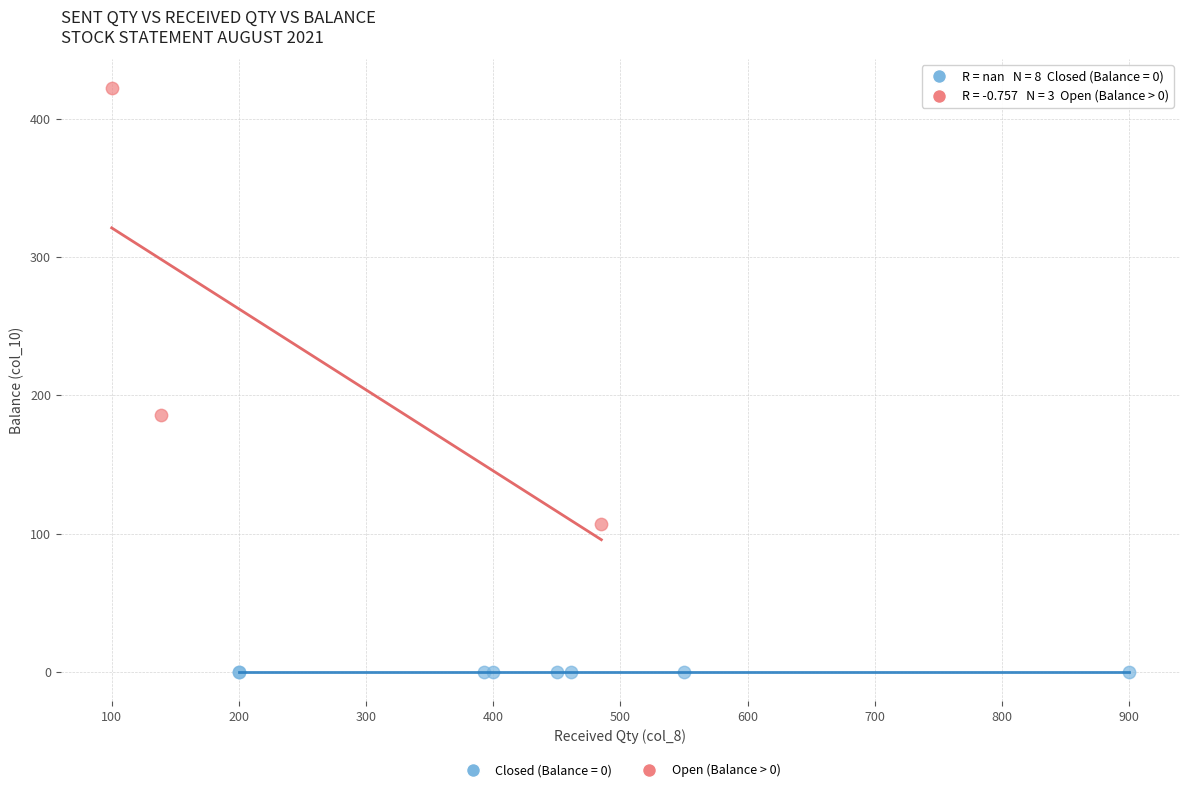

Which series reaches the maximum Y coordinate?

Open (Balance > 0)